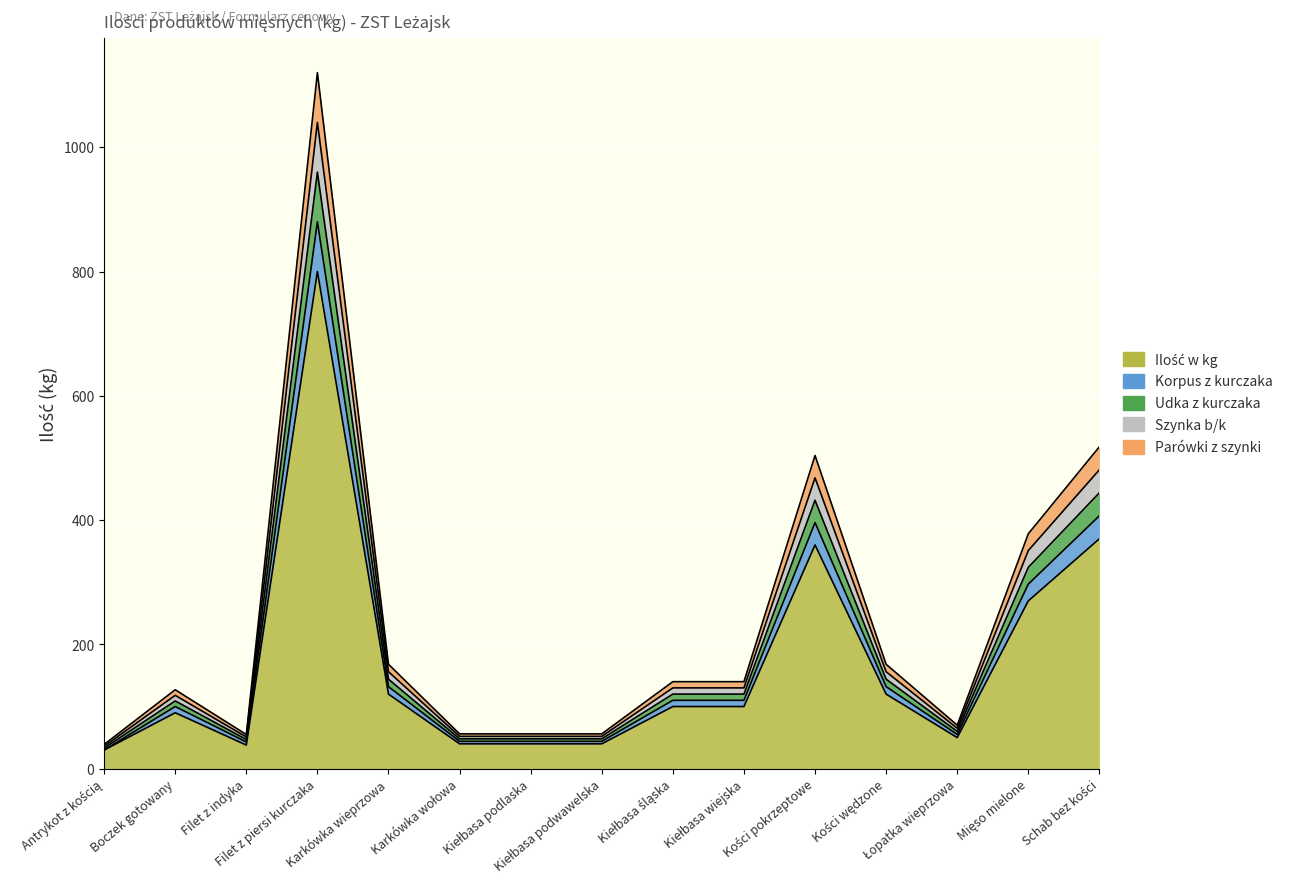

At which category is the sum across all series the highest?

Filet z piersi kurczaka